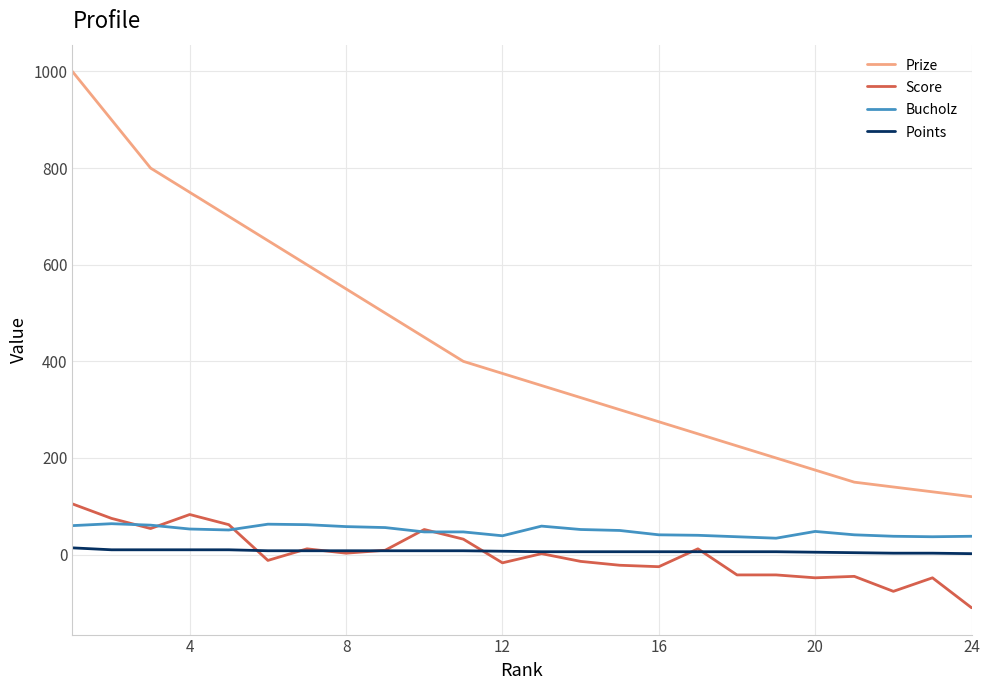

Which series has the largest total across all categories?

Prize